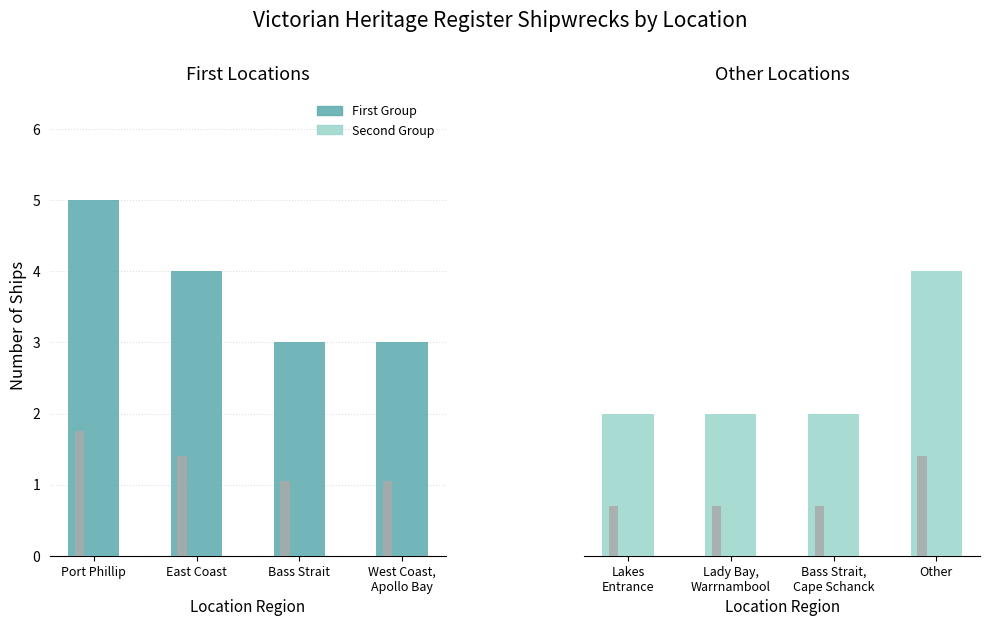

Are the bars grouped side by side (vs. stacked)?

Yes